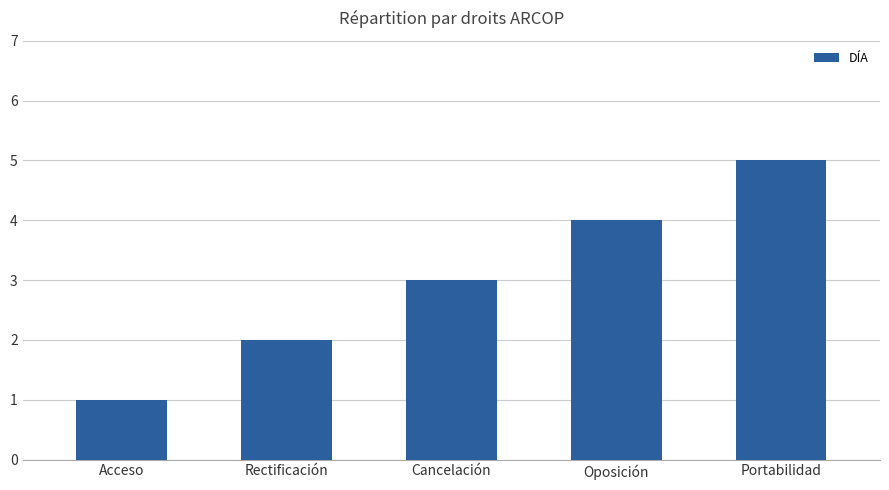

Which category has the lowest value across all series?

Acceso